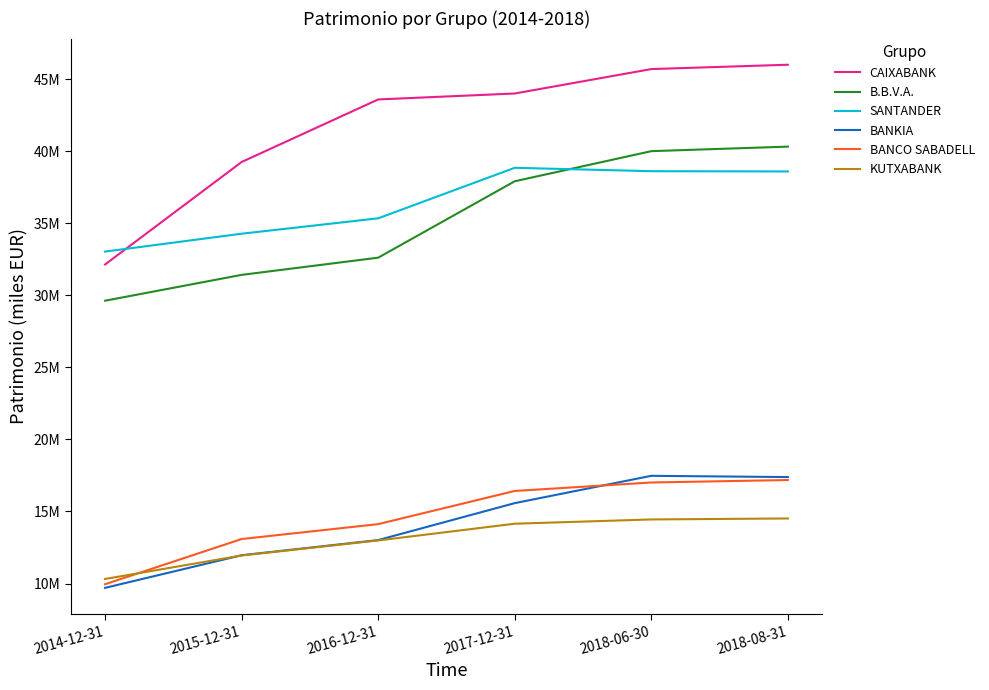

What is the approximate value of KUTXABANK at 2014-12-31?

10317356